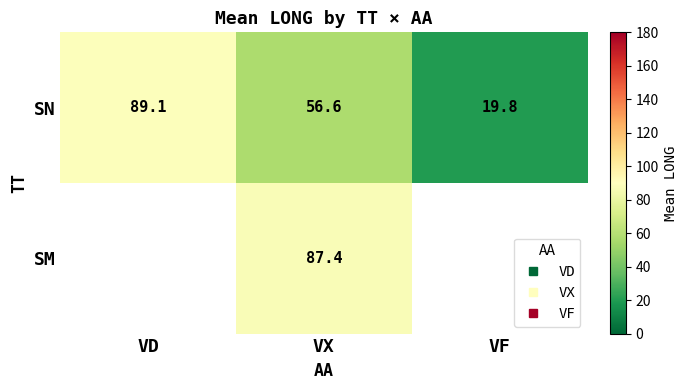

At how many categories does at least one series exceed 38?

2